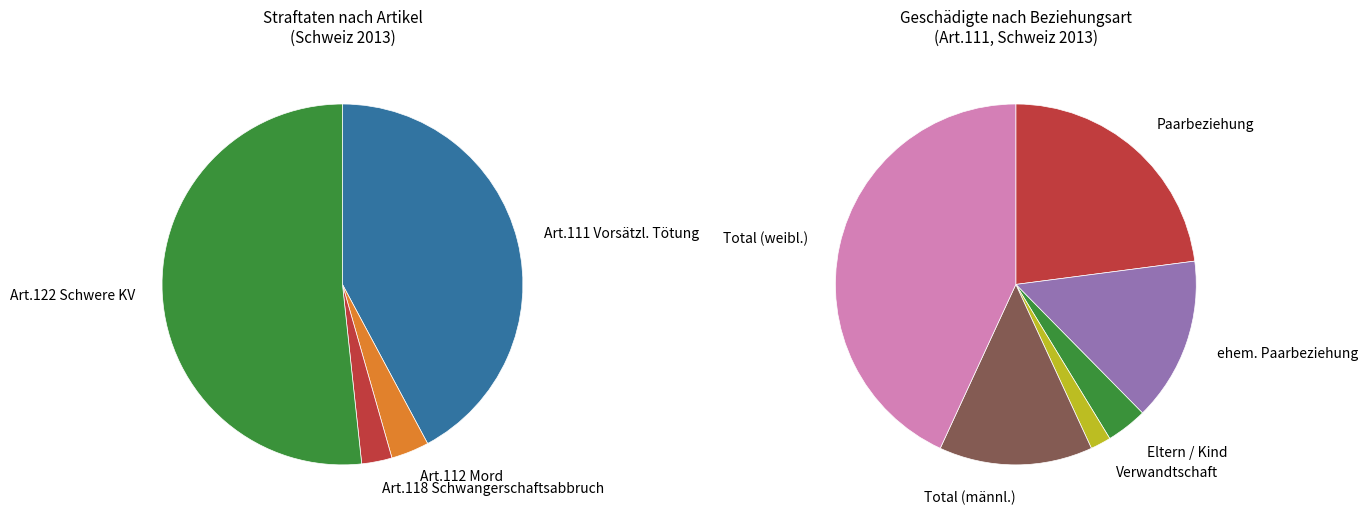

What is the change in value from Eltern / Kind to Verwandtschaft?

-4